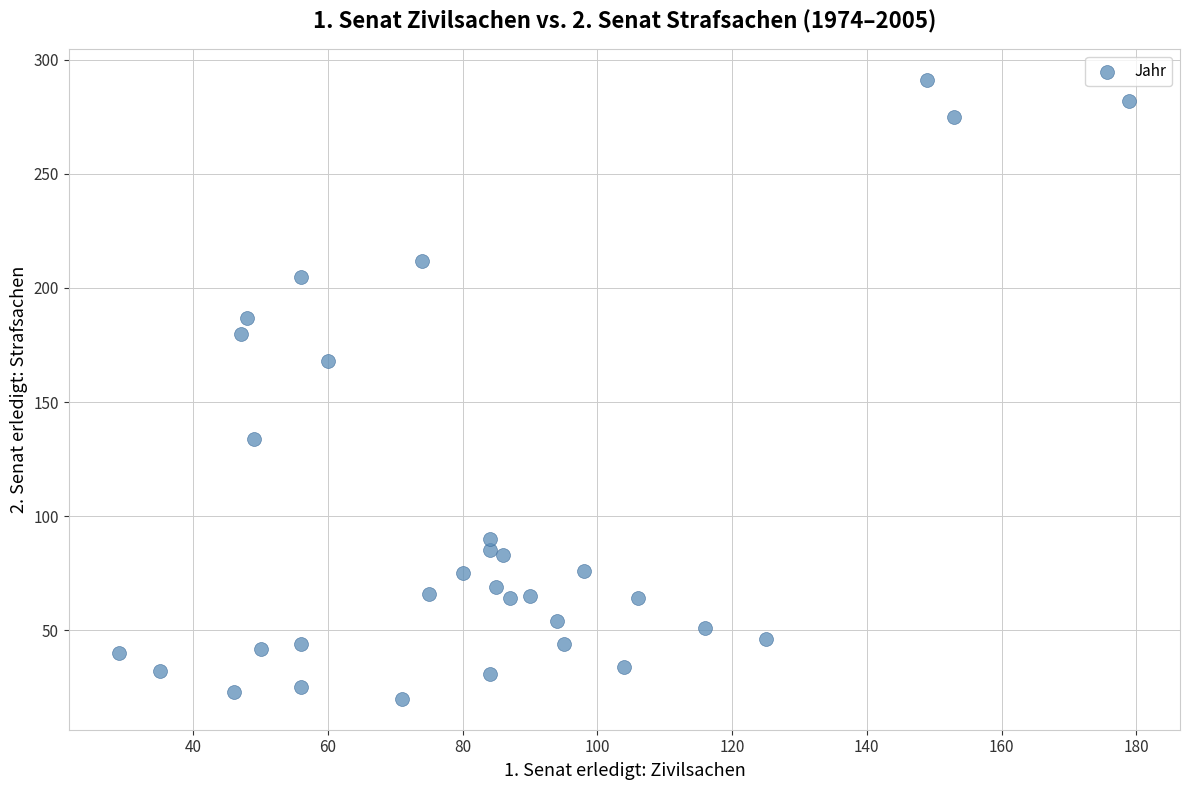

What is the range of Y values (max minus min)?

271